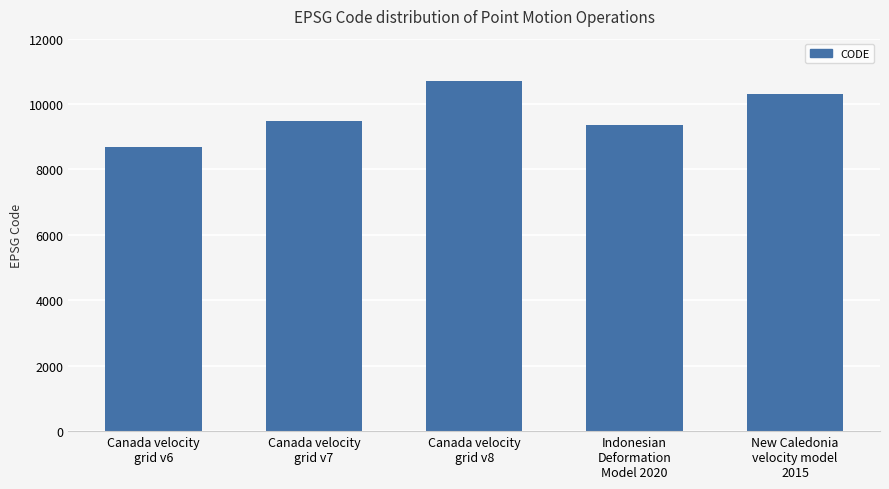

What is the label of the 2nd bar from the right?

Indonesian
Deformation
Model 2020